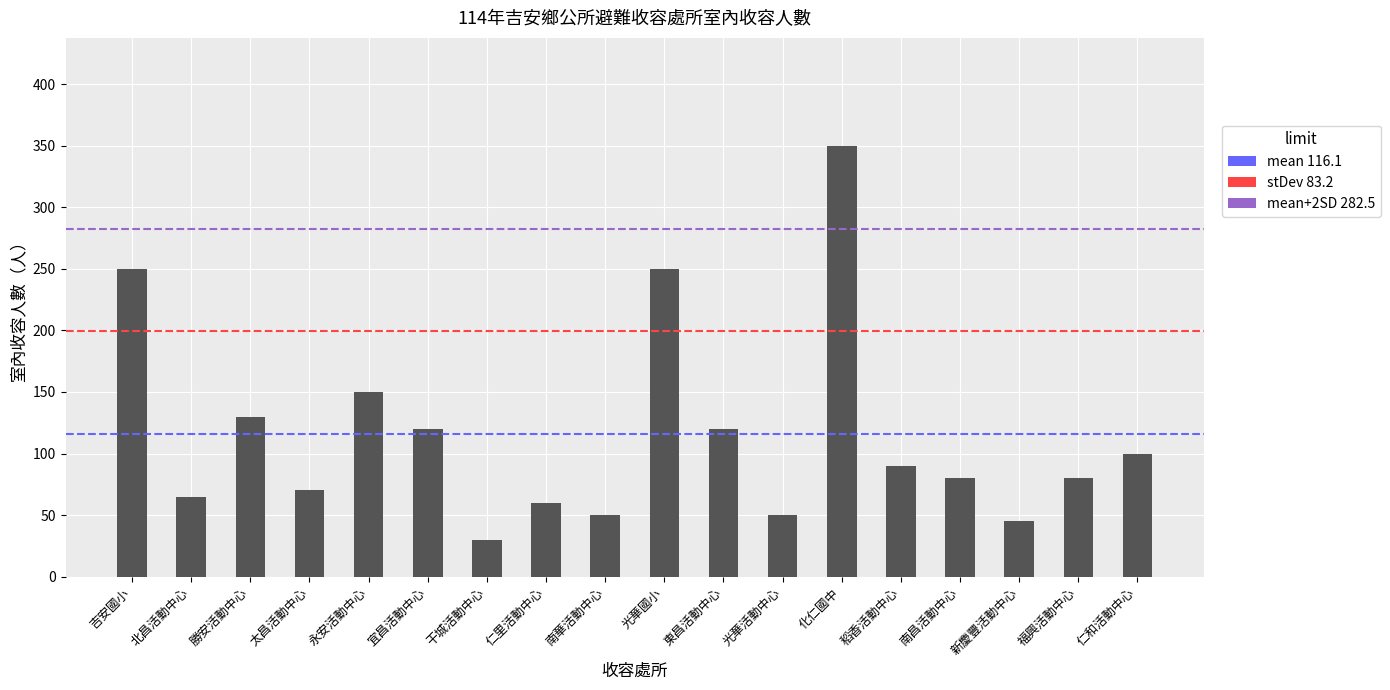

Reading left to right, transcribe all the data shown in this chart.

吉安國小=250	北昌活動中心=65	勝安活動中心=130	太昌活動中心=70	永安活動中心=150	宜昌活動中心=120	干城活動中心=30	仁里活動中心=60	南華活動中心=50	光華國小=250	東昌活動中心=120	光華活動中心=50	化仁國中=350	稻香活動中心=90	南昌活動中心=80	新慶豐活動中心=45	福興活動中心=80	仁和活動中心=100